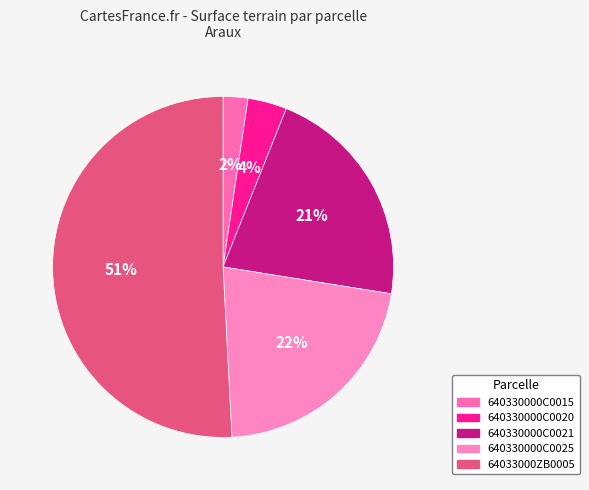

Which has a higher value, 640330000C0025 or 640330000C0015?

640330000C0025